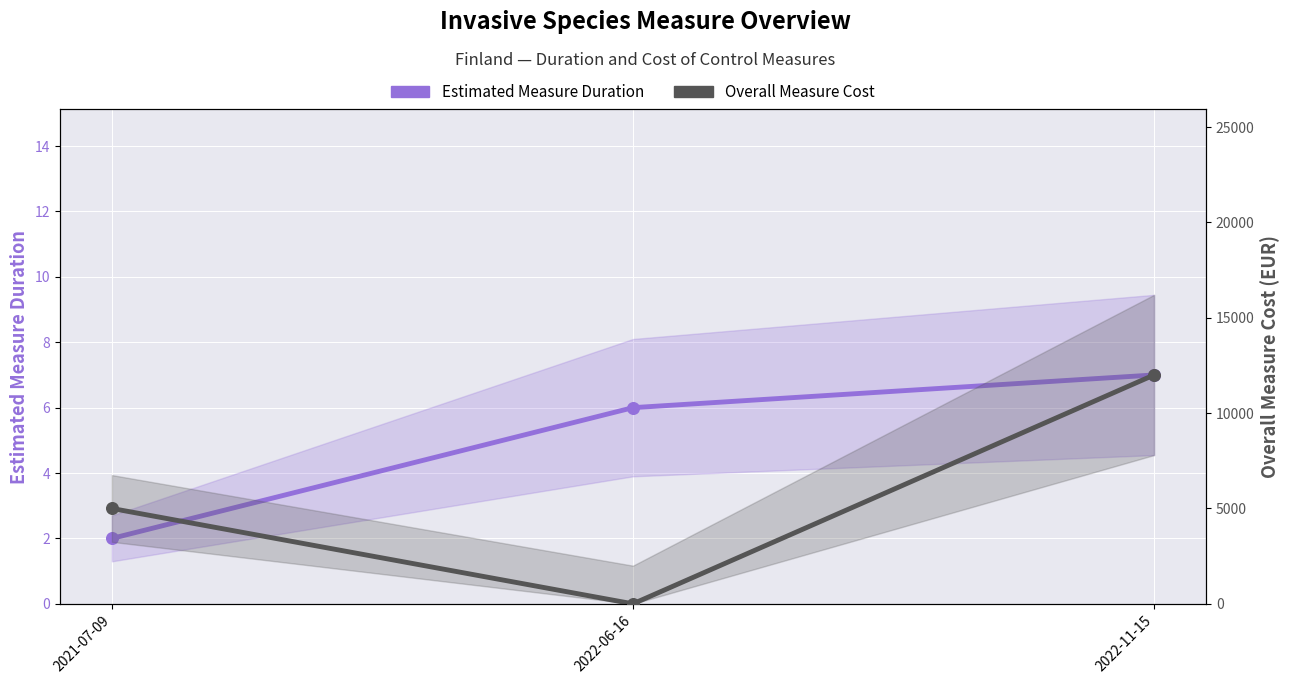

Which series has the largest total across all categories?

Overall Measure Cost